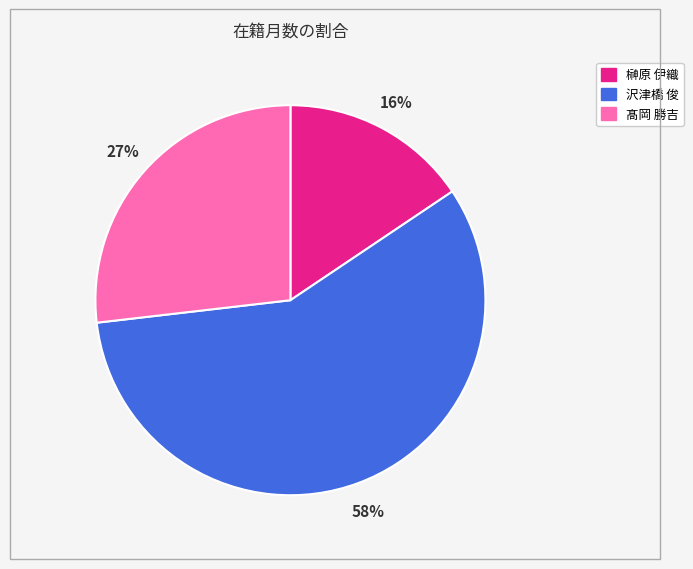

How many segments does this pie chart have?

3